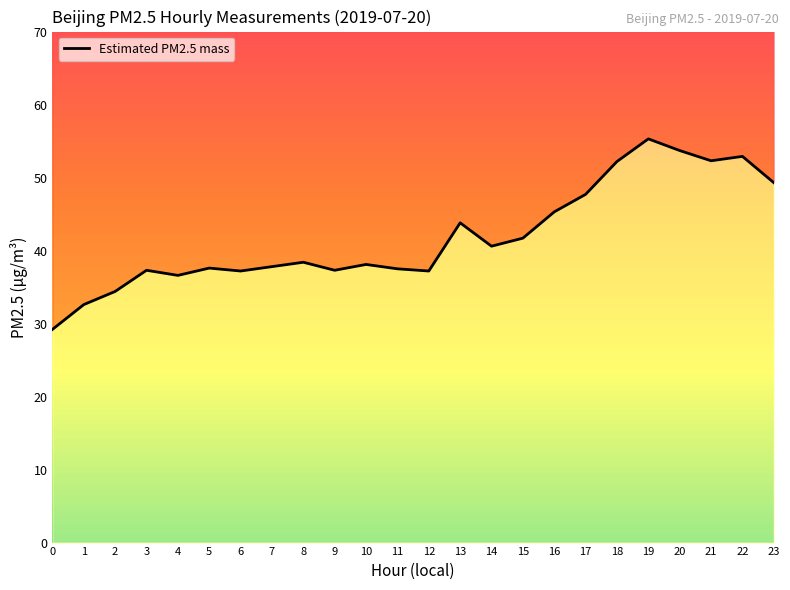

List the labels in order of value, largest first.

19, 20, 22, 21, 18, 23, 17, 16, 13, 15, 14, 8, 10, 7, 5, 11, 3, 9, 6, 12, 4, 2, 1, 0